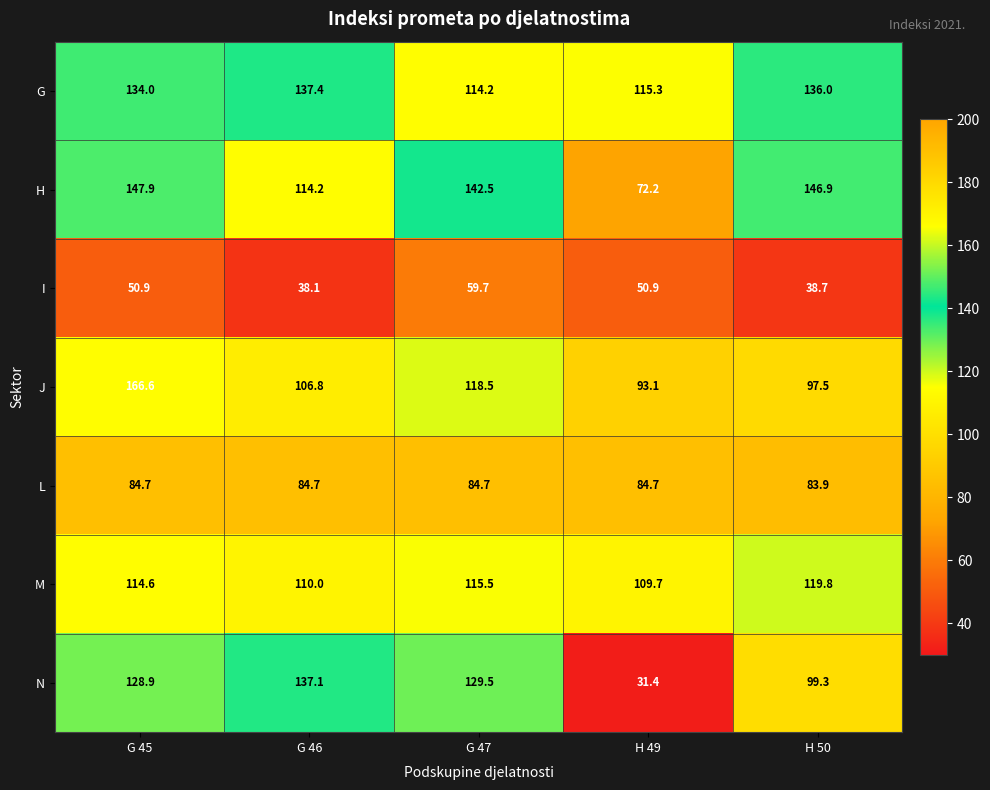

Which series has the largest total across all categories?

G